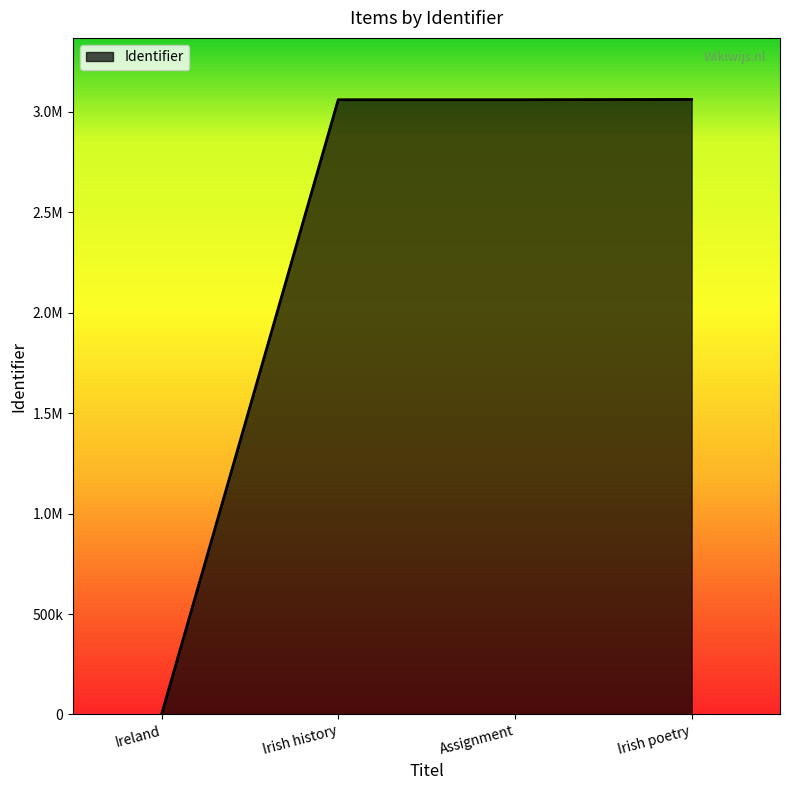

Which has a higher value, Irish history or Ireland?

Irish history